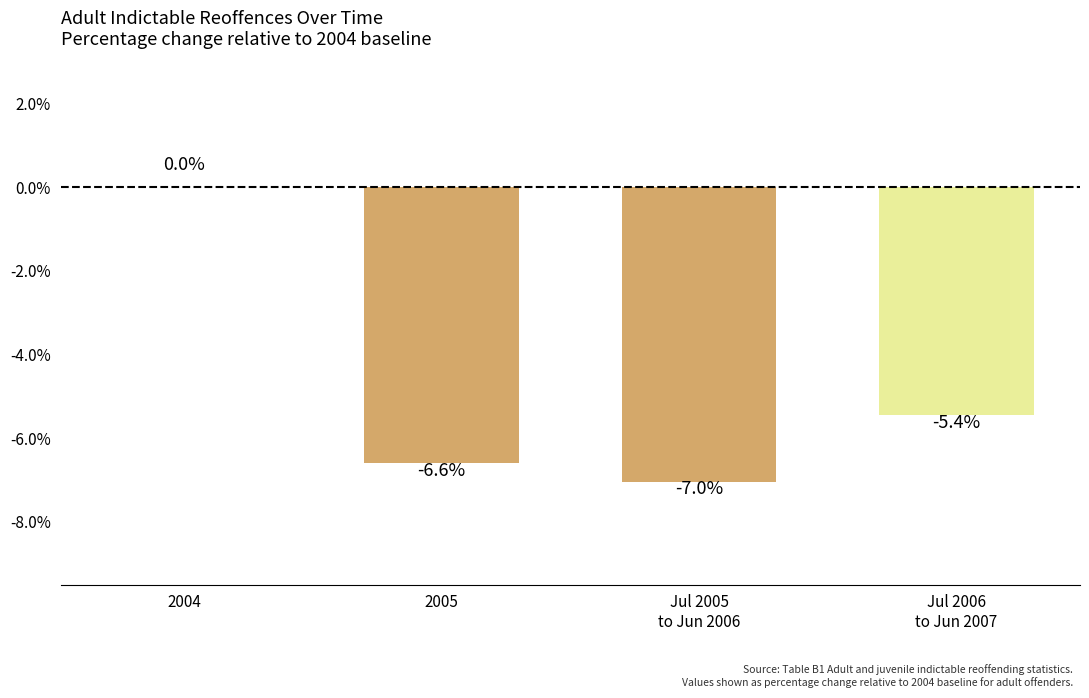

True or false: the data shows -7.7 at Jul 2006
to Jun 2007.

False